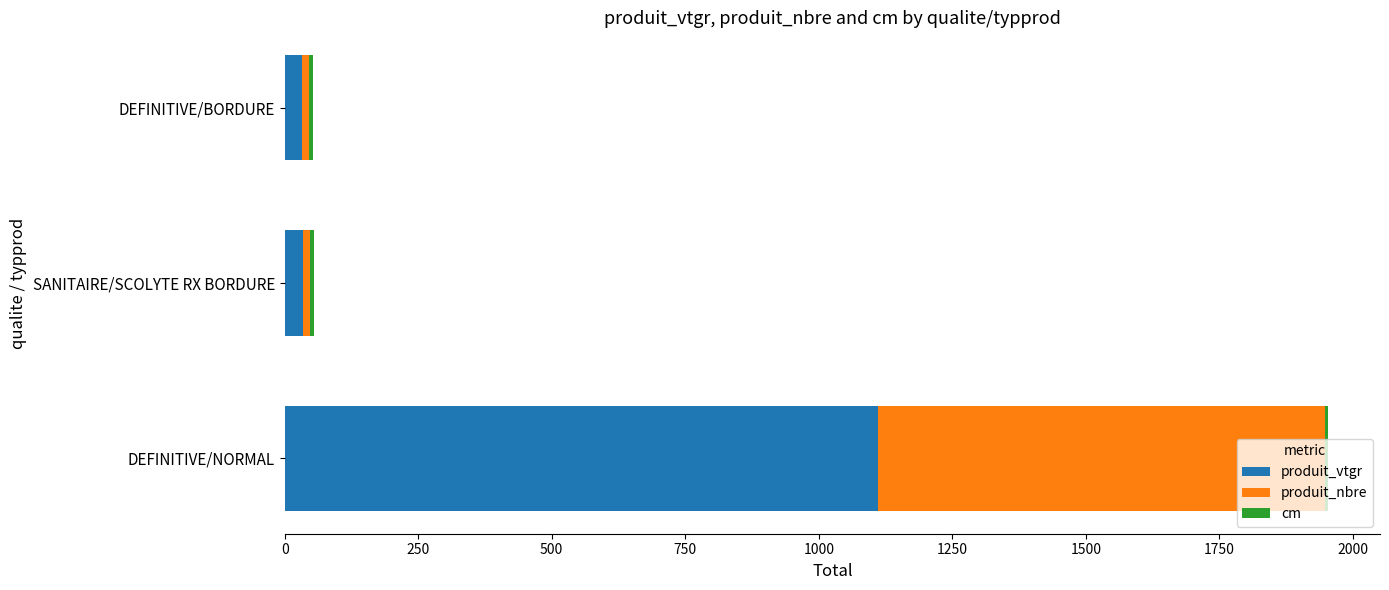

At which label is produit_vtgr closest to 571?

SANITAIRE/SCOLYTE RX BORDURE